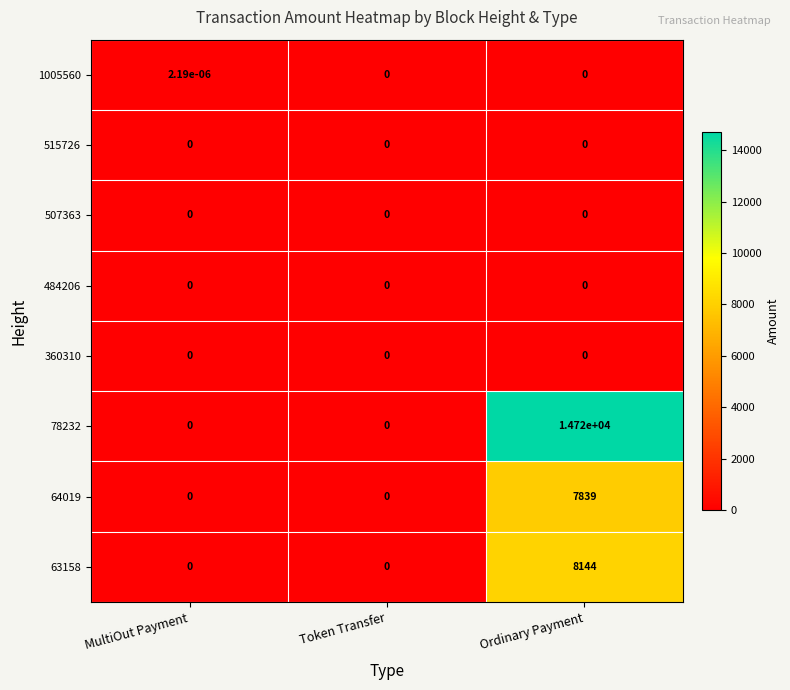

How many values in 78232 are above zero?

1